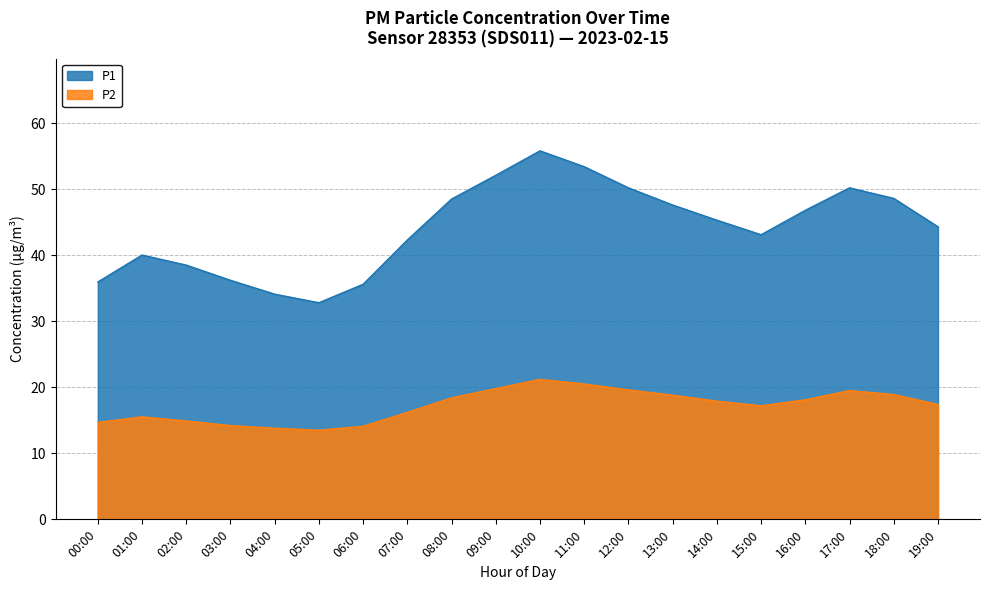

True or false: P1 has more than 2 interior local peaks.

True